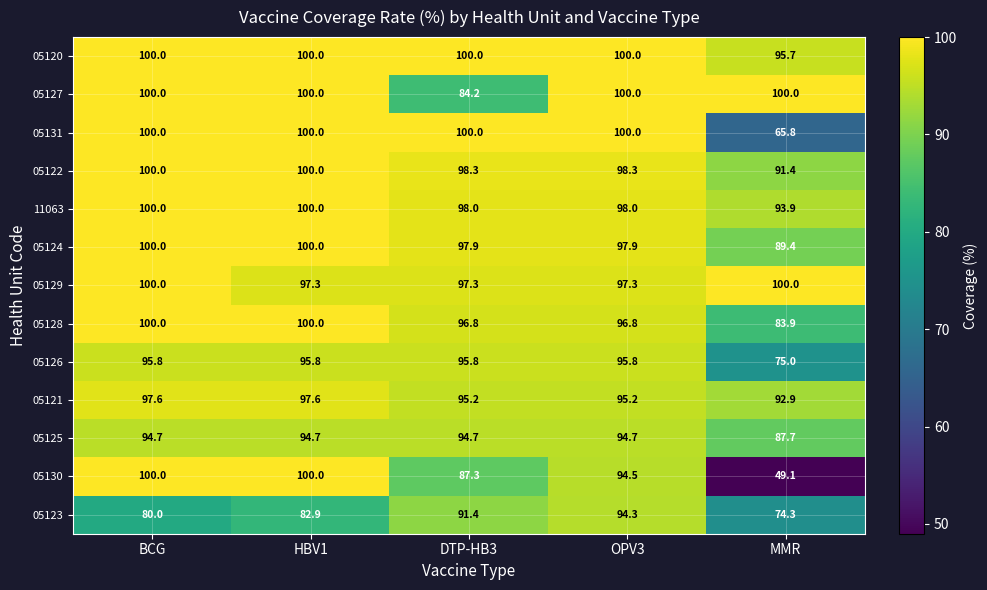

What is the smallest value displayed?

49.1